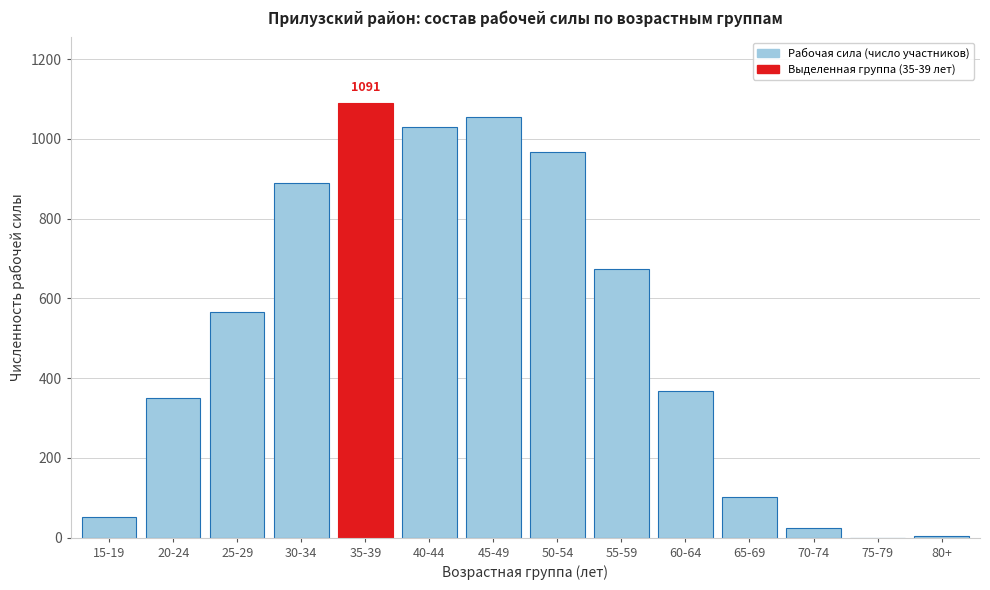

Which category has the highest value across all series?

35-39